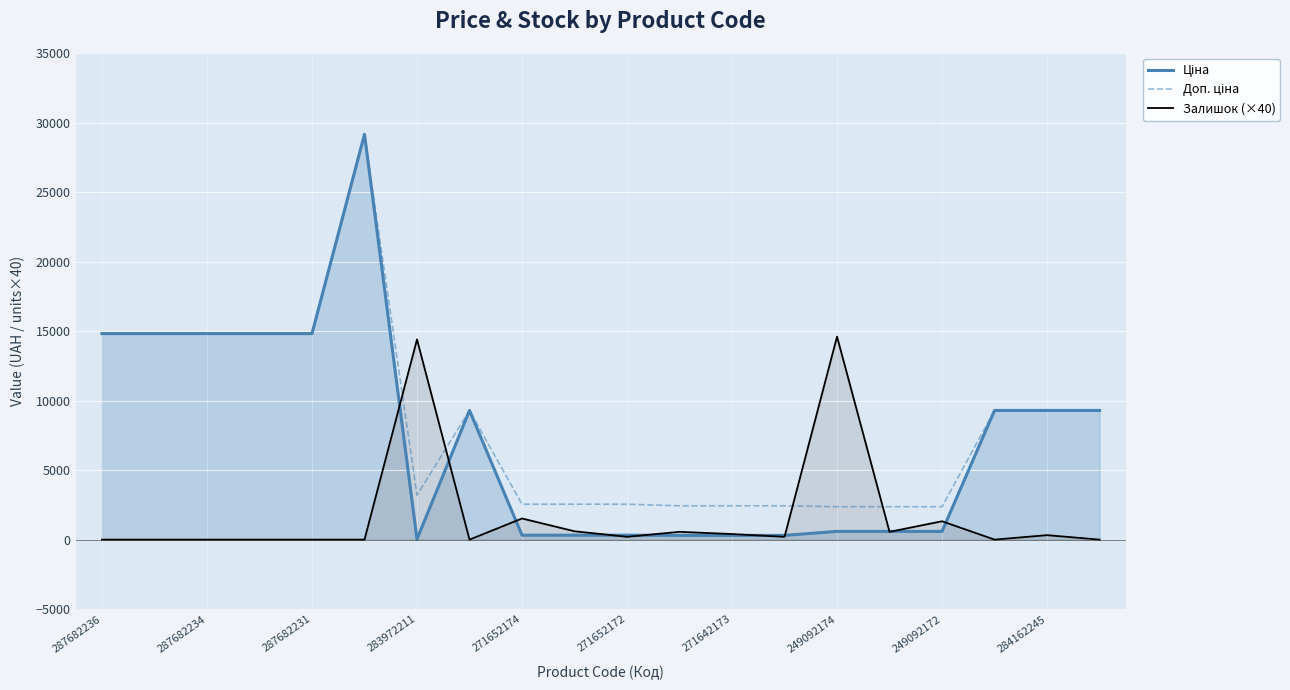

In Ціна, how many points are lower than both neighbors (excluding endpoints)?

1